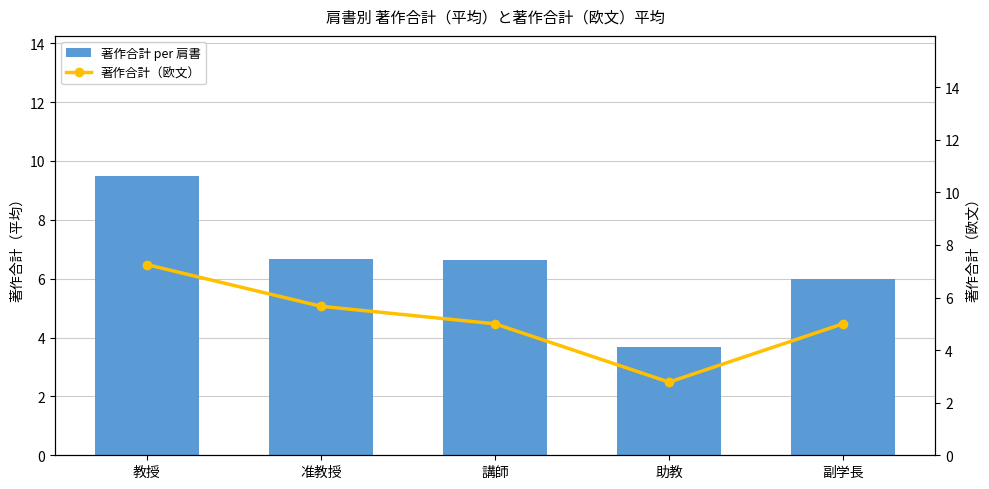

How many groups of bars are there?

5